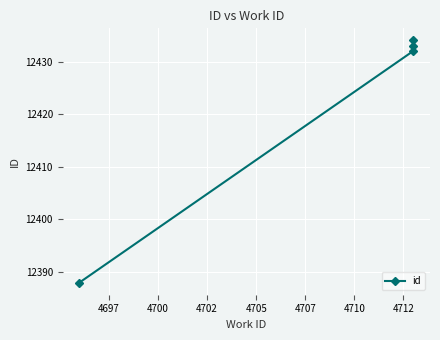

What is the average value?

12422